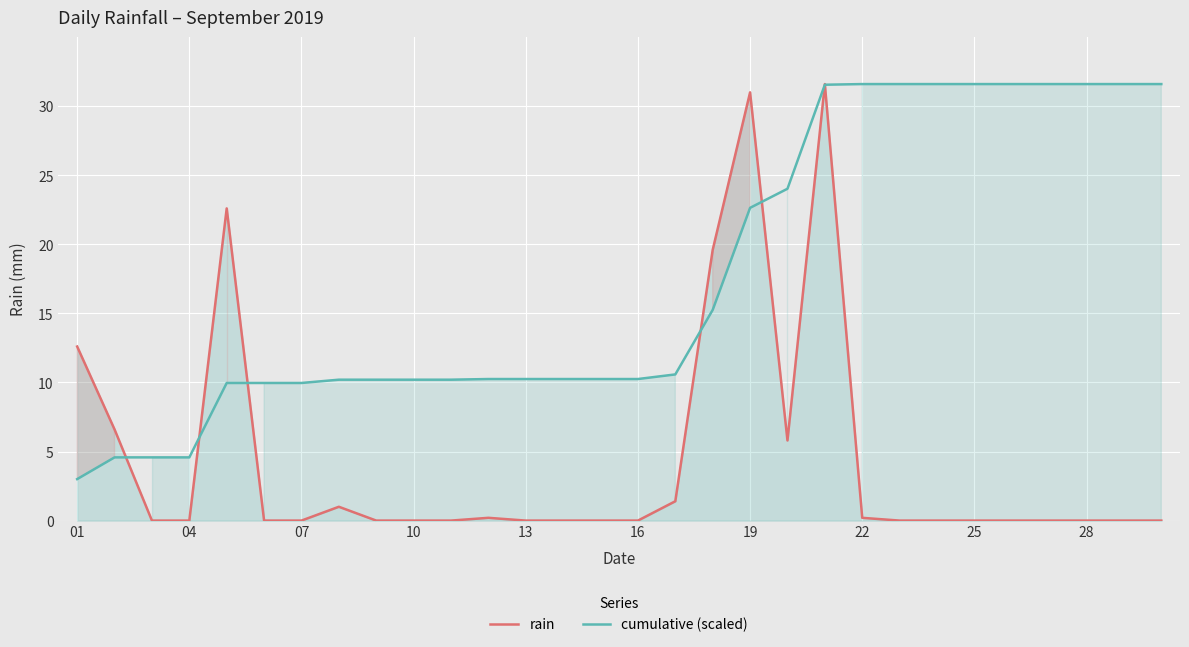

Which series has the largest total across all categories?

cumulative (scaled)